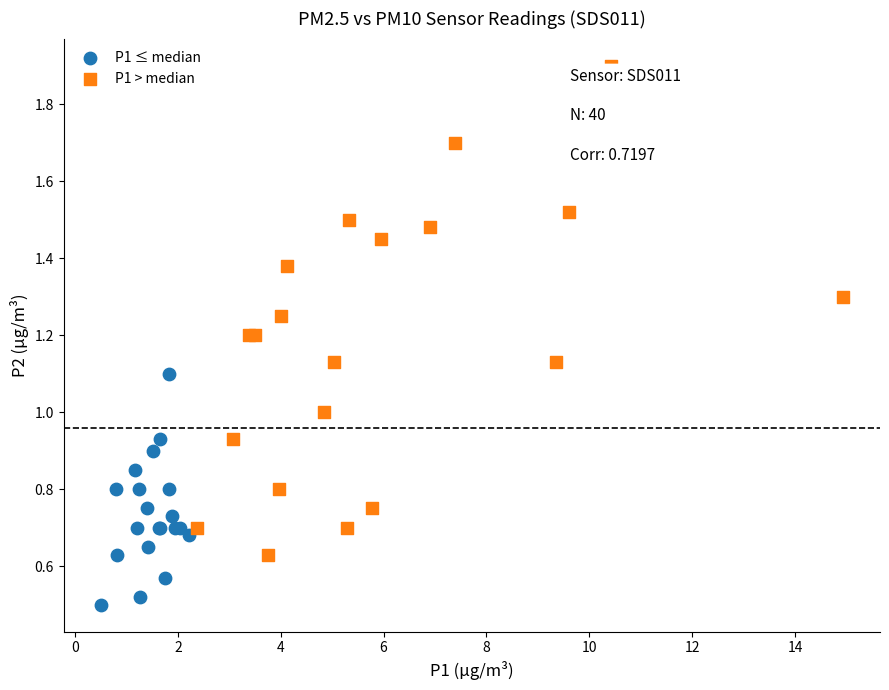

What are all the series names shown in the legend?

P1 ≤ median, P1 > median